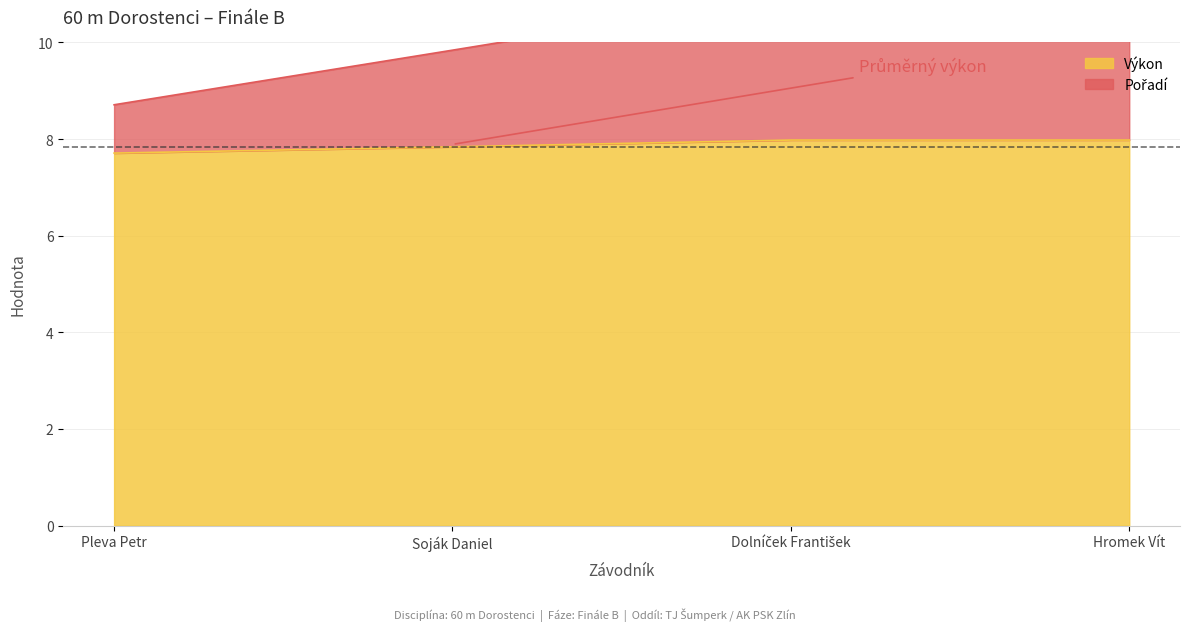

What is the difference between the maximum and second lowest values in the Pořadí series?

2.1